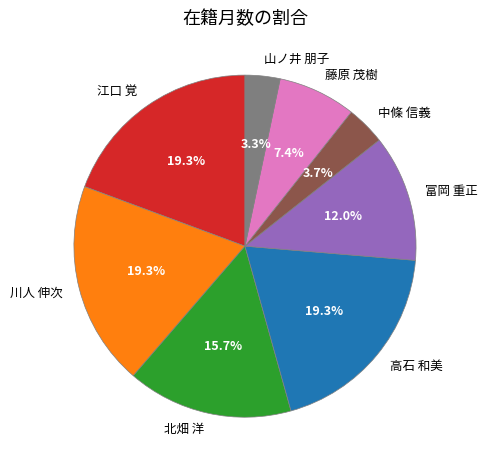

Is it true that 北畑 洋 is 16% of the pie?

True